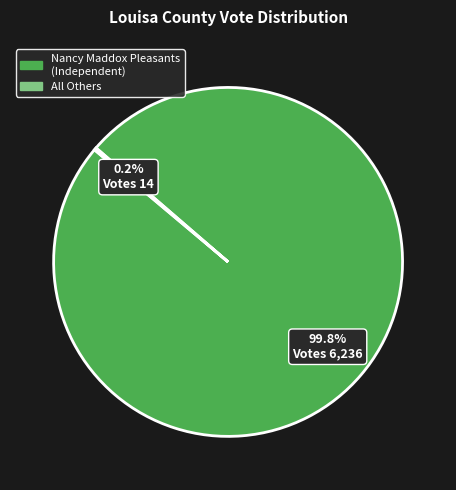

Is Nancy Maddox Pleasants (Independent) the majority of the pie?

Yes